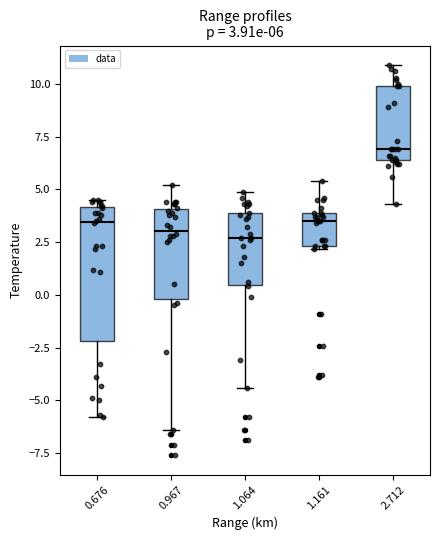

Comparing the boxes themselves (not the whiskers), which one is the tallest?

0.676